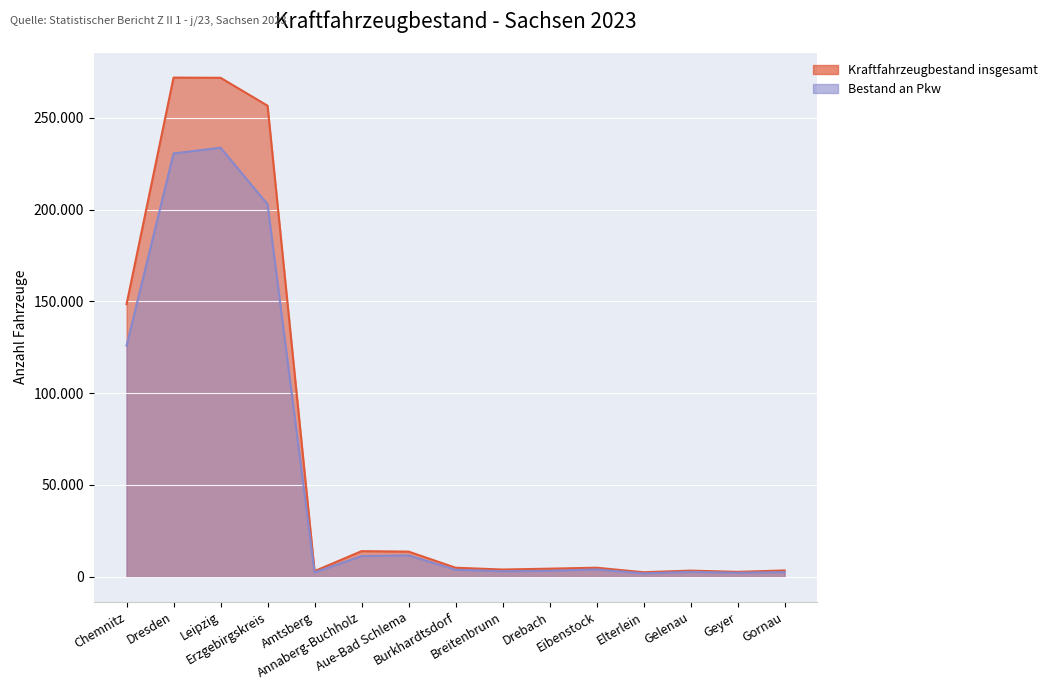

List the series in order of their peak value, lowest first.

Bestand an Pkw, Kraftfahrzeugbestand insgesamt